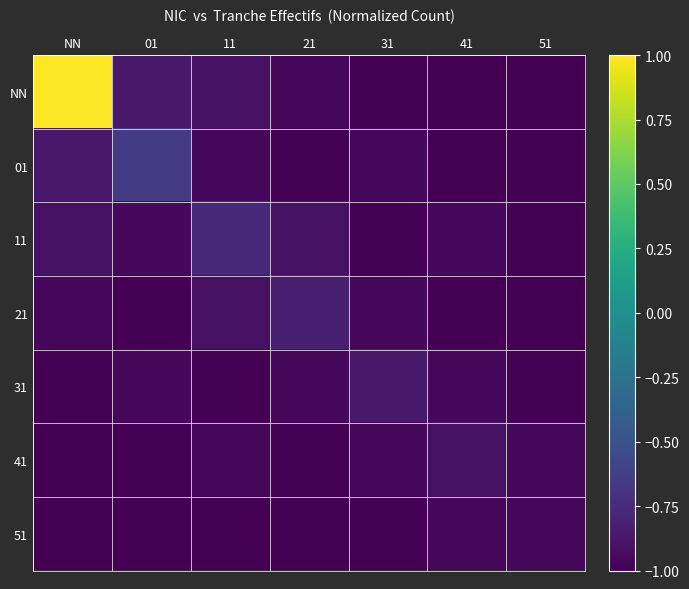

Between 21 and 41, which series saw the biggest shift?

21